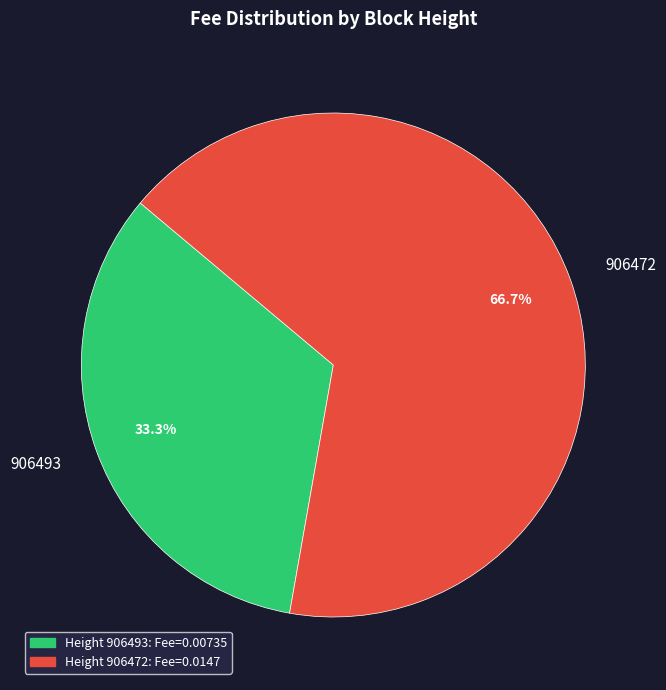

To the nearest percent, what is the difference between the 906472 and 906493 slice percentages?

33%